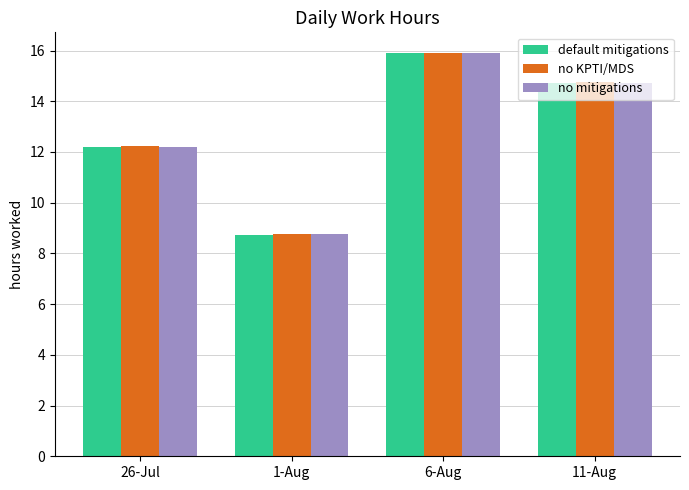

How many data points in no mitigations are above 14?

2